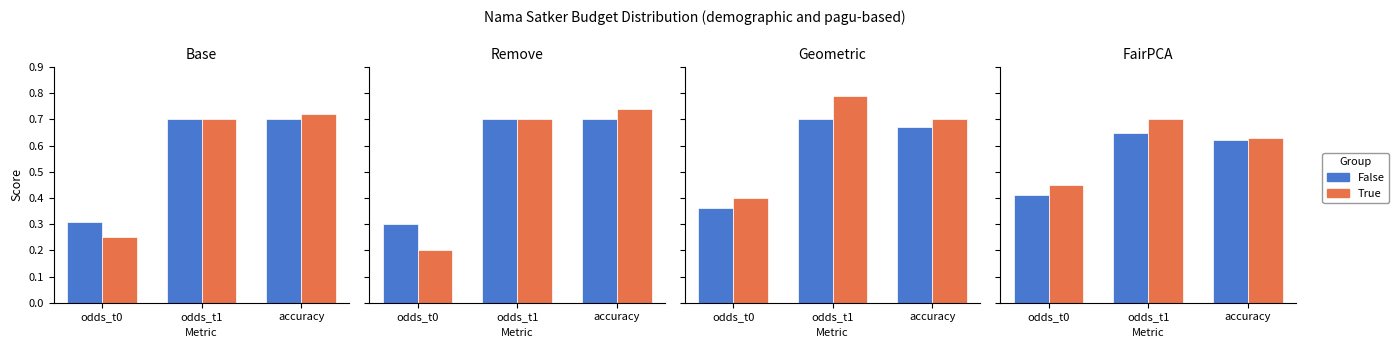

Between odds_t0 and odds_t1, which is larger?

odds_t1